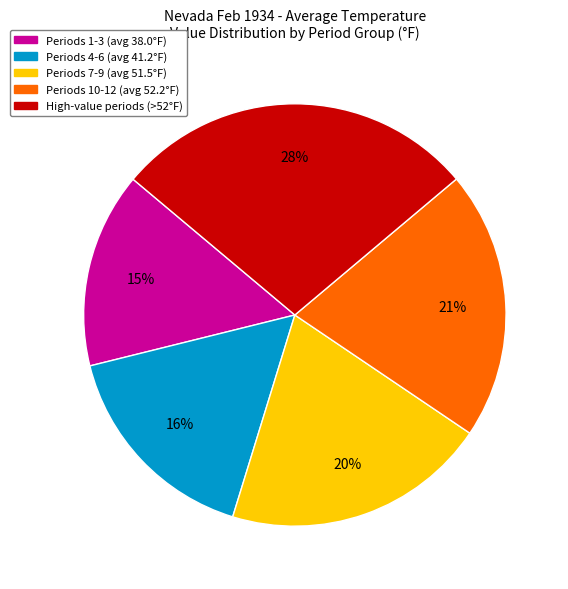

Does any single category account for the majority?

No